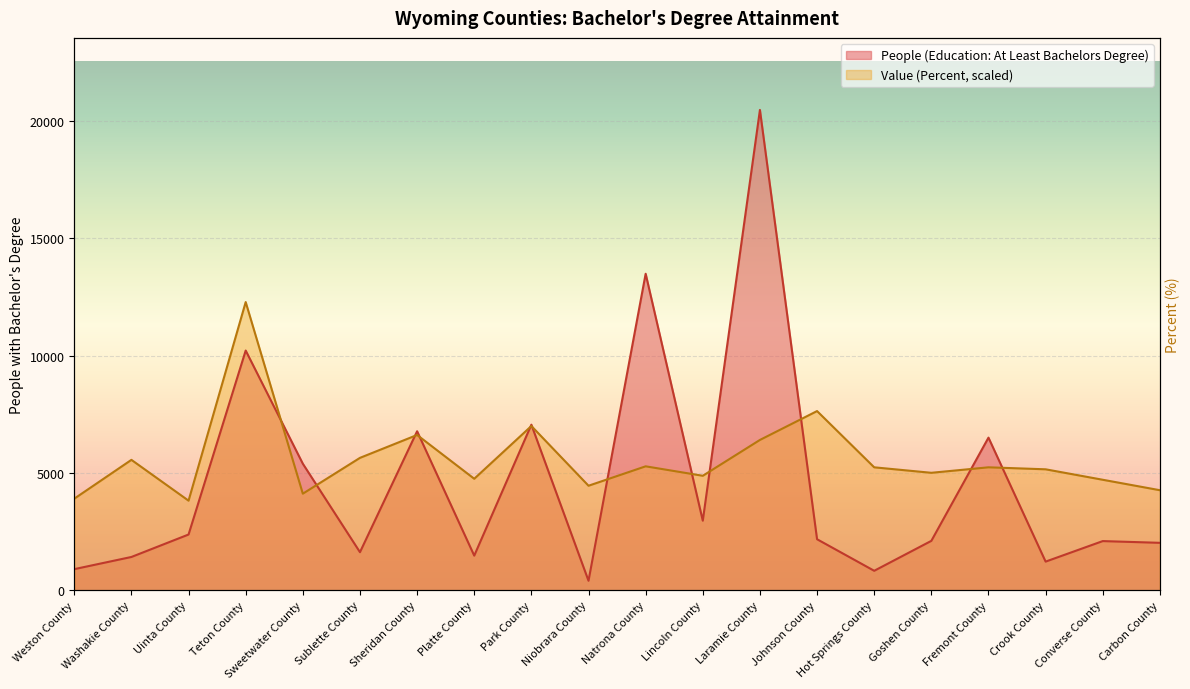

Reading left to right, what are all the values shown in this chart?

People (Education: At Least Bachelors Degree): Weston County=900.0	Washakie County=1419.0	Uinta County=2376.0	Teton County=10219.0	Sweetwater County=5394.0	Sublette County=1623.0	Sheridan County=6778.0	Platte County=1476.0	Park County=7058.0	Niobrara County=405.0	Natrona County=13492.0	Lincoln County=2965.0	Laramie County=20475.0	Johnson County=2175.0	Hot Springs County=830.0	Goshen County=2106.0	Fremont County=6506.0	Crook County=1221.0	Converse County=2096.0	Carbon County=2022.0
Value (Percent): Weston County=3904.0	Washakie County=5559.0	Uinta County=3819.2	Teton County=12285.0	Sweetwater County=4116.2	Sublette County=5643.9	Sheridan County=6619.9	Platte County=4752.7	Park County=7001.8	Niobrara County=4455.7	Natrona County=5283.2	Lincoln County=4880.1	Laramie County=6407.7	Johnson County=7638.3	Hot Springs County=5240.8	Goshen County=5007.4	Fremont County=5240.8	Crook County=5155.9	Converse County=4710.3	Carbon County=4264.7